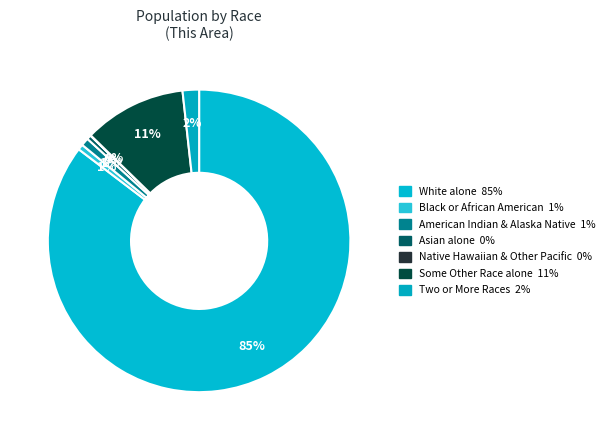

Which slice is the smallest?

Native Hawaiian and Other Pacific